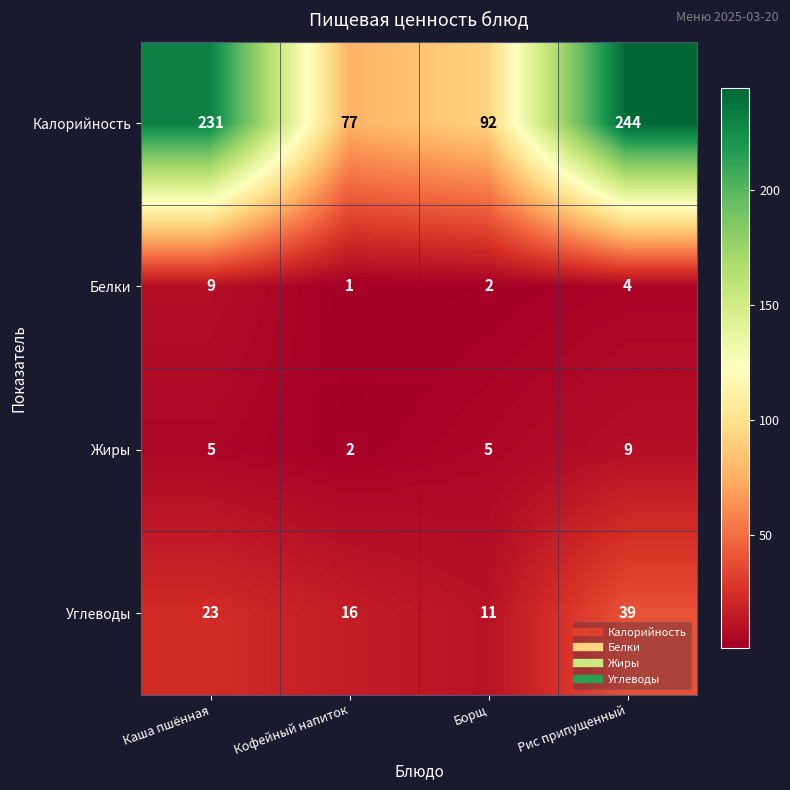

At which label is Углеводы closest to 25?

Каша пшённая